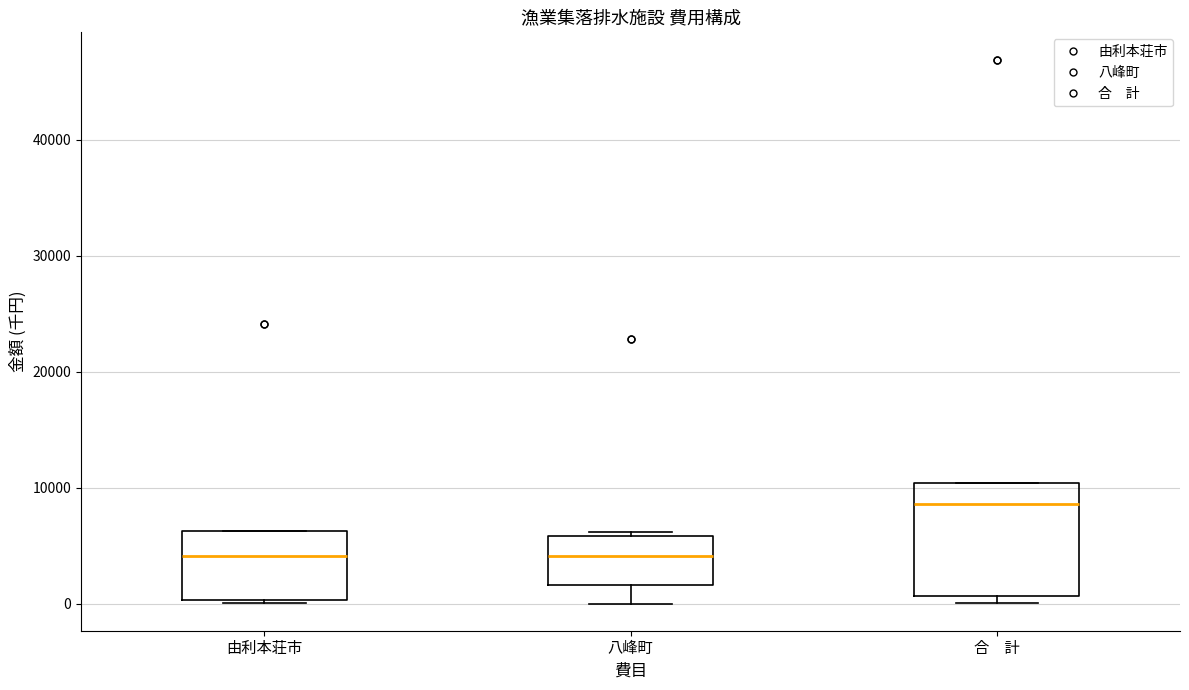

Where is the lower edge of the box for 由利本荘市 on the y-axis? The values are not printed on the chart, so give them approximately, as read against the axis.

0